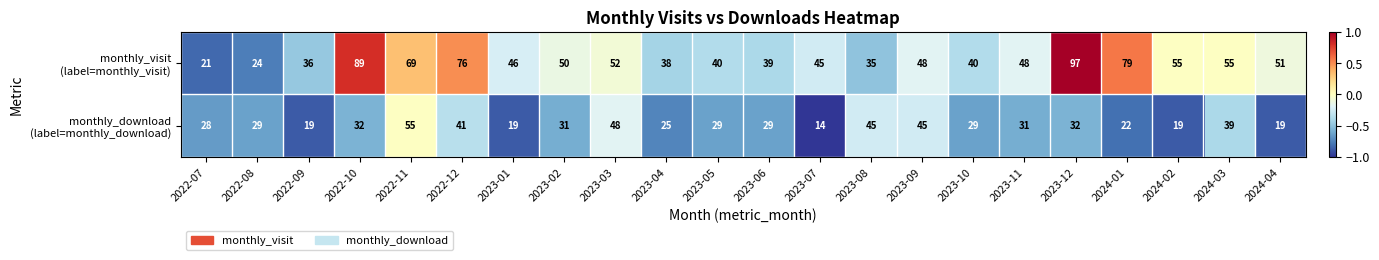

What is the spread (max minus min) of values at 2024-01?

57